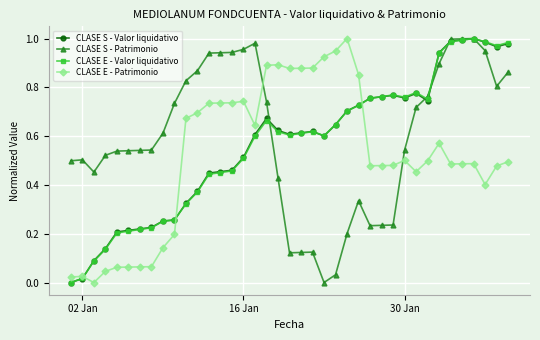

True or false: CLASE E - Patrimonio and CLASE S - Patrimonio cross at least once.

True